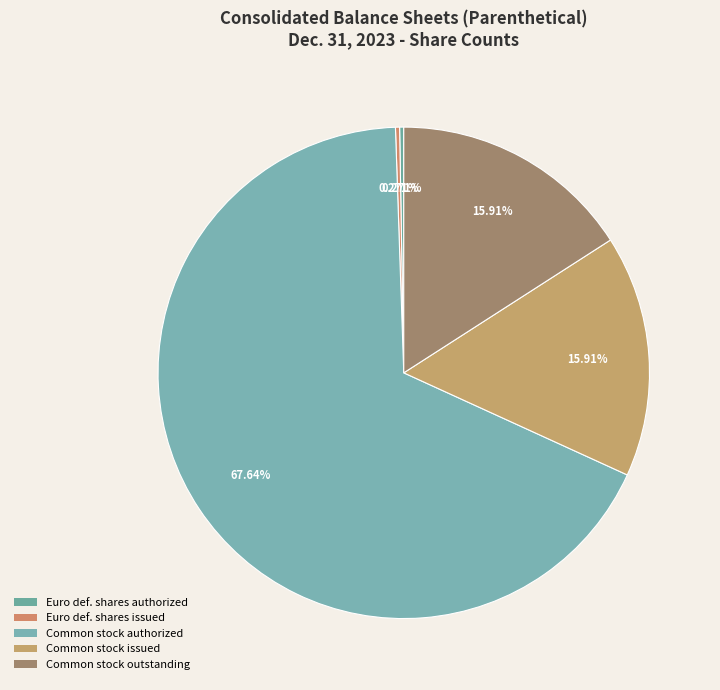

Count the number of slices in the pie.

5